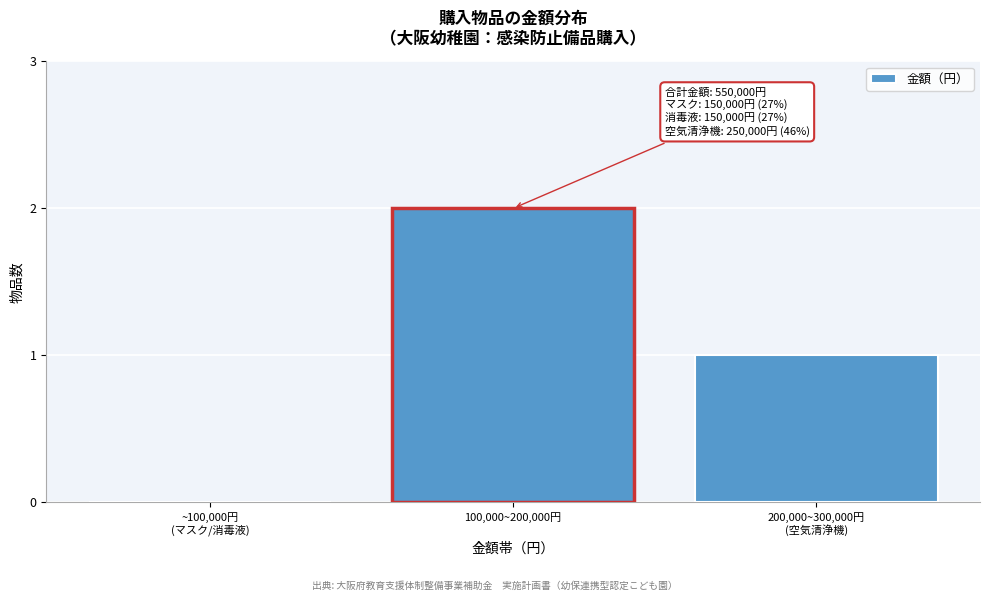

What is the sum of all values?

3